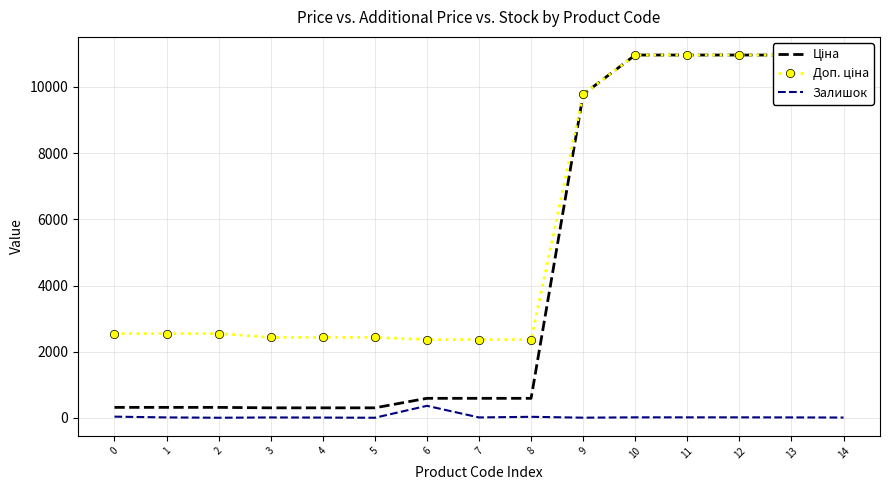

Reading right to left, extract all data points from this chart.

Ціна: 9775.5	10964.4	10964.4	10964.4	10964.4	9775.5	591.6	591.6	591.6	304.1	304.1	304.1	318.3	318.3	318.3
Доп. ціна: 9775.5	10964.4	10964.4	10964.4	10964.4	9775.5	2366.5	2366.5	2366.5	2432.8	2432.8	2432.8	2546.4	2546.4	2546.4
Залишок: 11.0	15.0	17.0	17.0	17.0	7.0	33.0	14.0	365.0	5.0	10.0	14.0	5.0	15.0	38.0